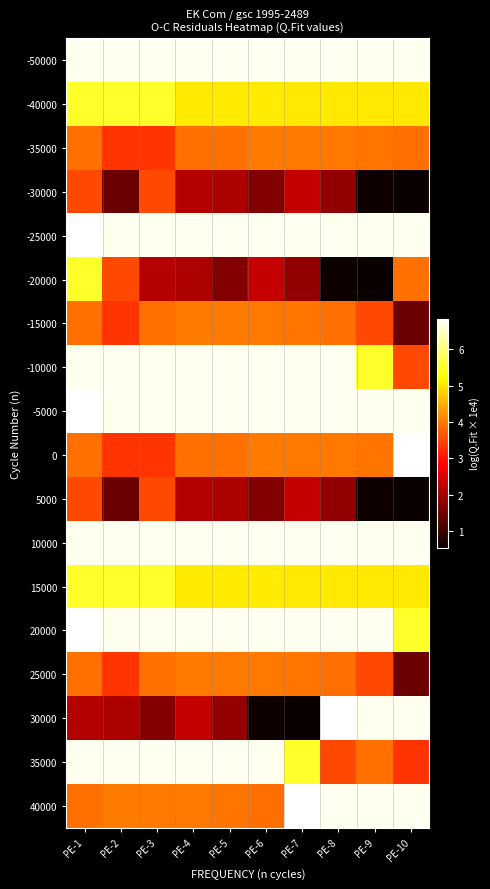

List the series in order of their peak value, highest first.

-25000, -5000, 0, 20000, 30000, 40000, -50000, -10000, 10000, 35000, -40000, -20000, 15000, -35000, -15000, 25000, -30000, 5000